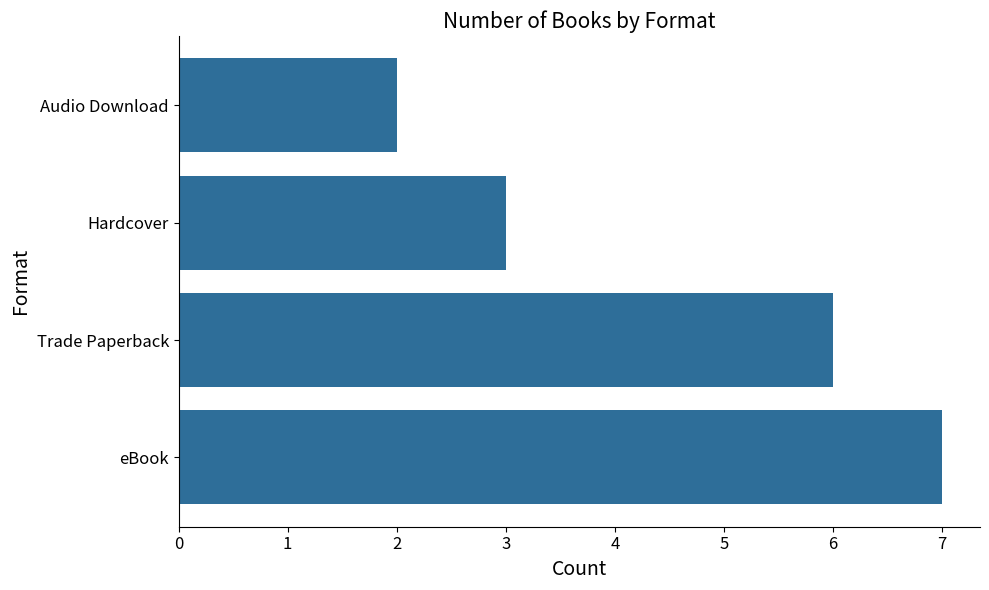

Rank the categories by value from lowest to highest.

Audio Download, Hardcover, Trade Paperback, eBook